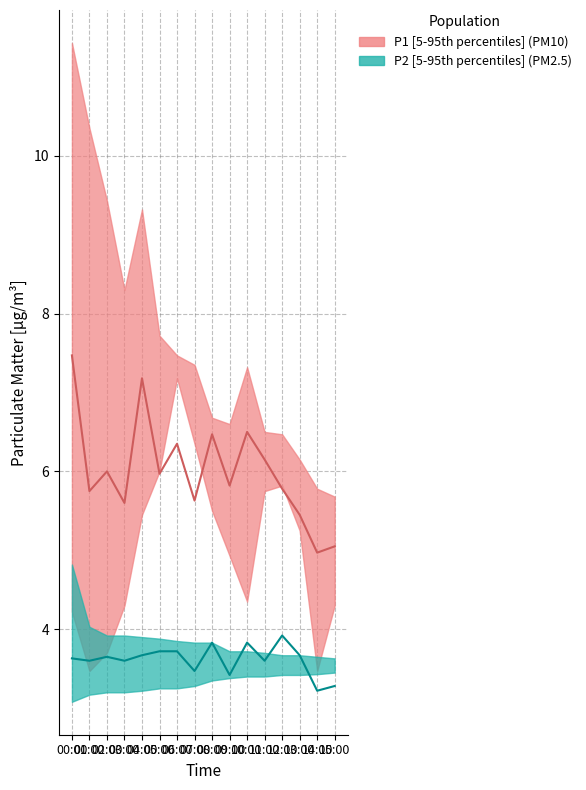

Between 09:00 and 14:00, which series saw the biggest shift?

P1_lower